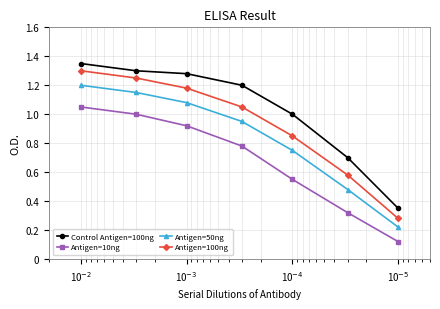

What is the average value of the Antigen=100ng series?

0.9